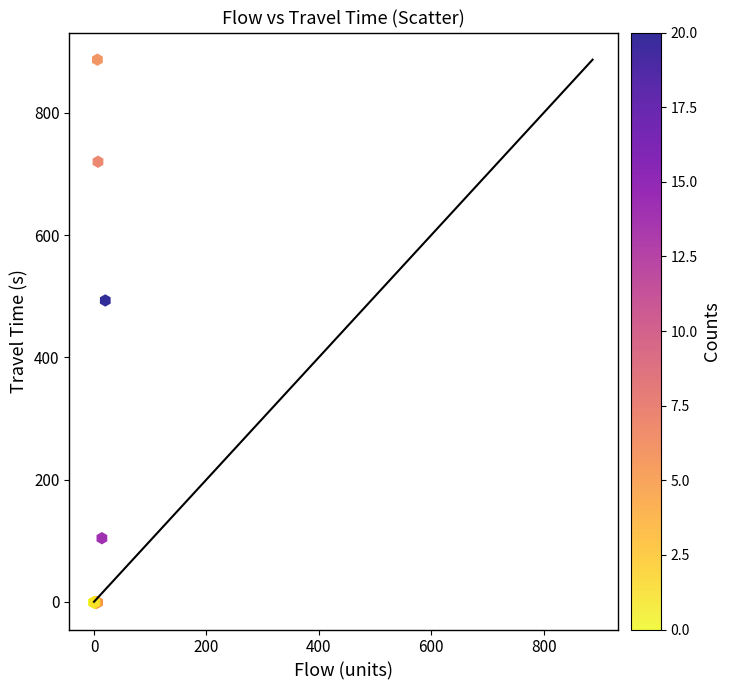

What Y value in the scatter plot is closest to 443?

493